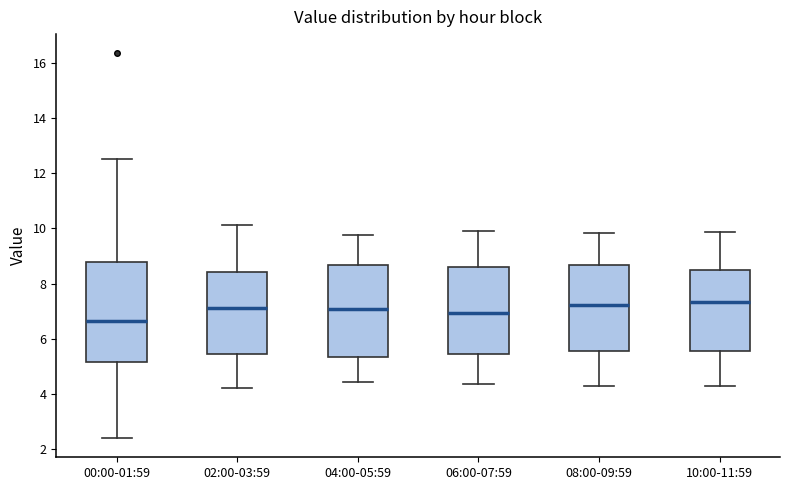

Which box's median line is the lowest?

00:00-01:59